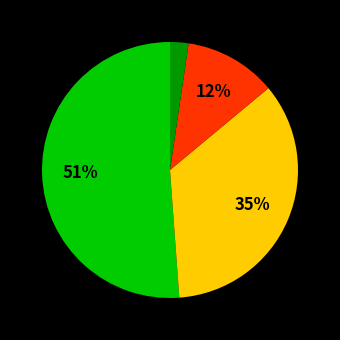

To the nearest percent, what is the average slice percentage?

25%